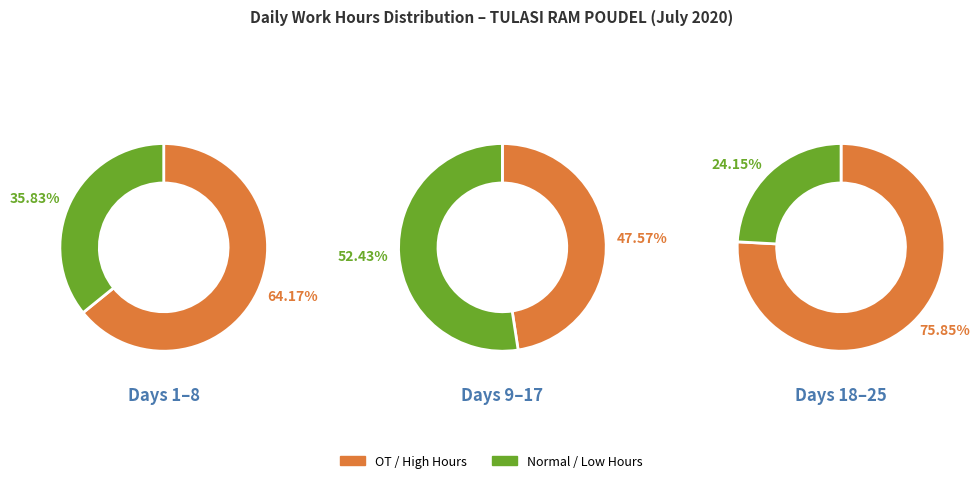

Which category has the biggest portion of the pie?

18